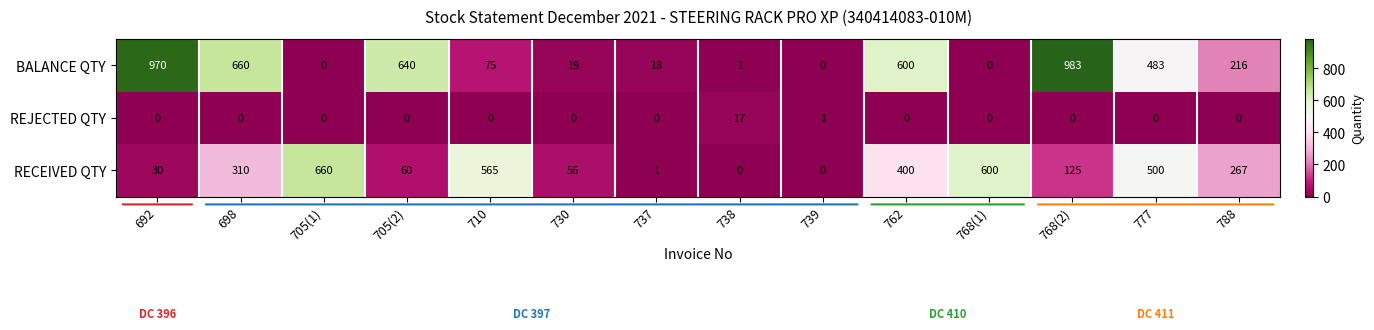

How many data points does each series have?

14